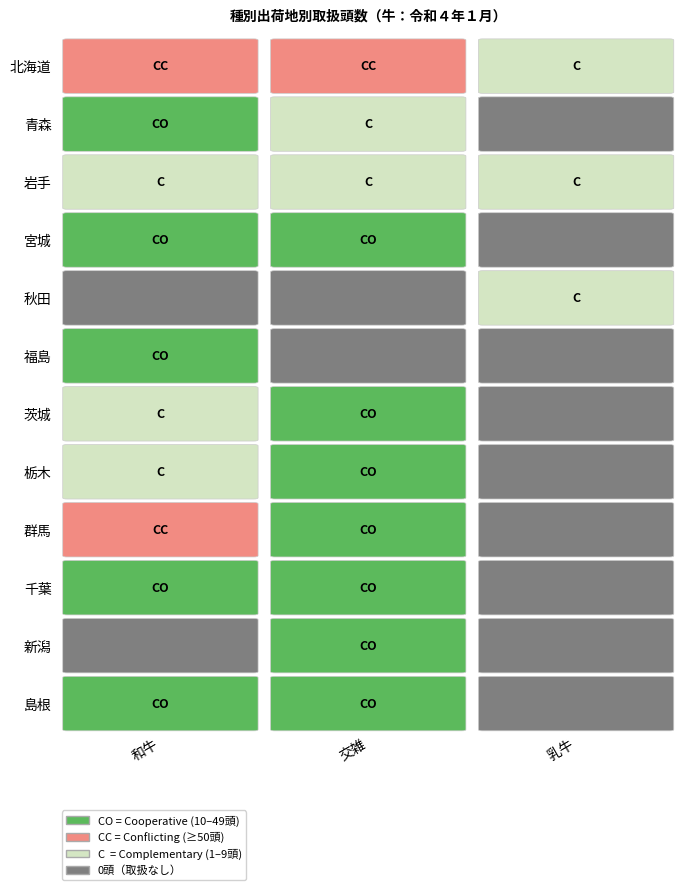

Reading left to right, what are all the values shown in this chart?

北海道: 218	178	1
青森: 20	7	0
岩手: 4	2	9
宮城: 35	11	0
秋田: 0	0	2
福島: 38	0	0
茨城: 5	12	0
栃木: 2	24	0
群馬: 51	15	0
千葉: 13	17	0
新潟: 0	24	0
島根: 26	39	0